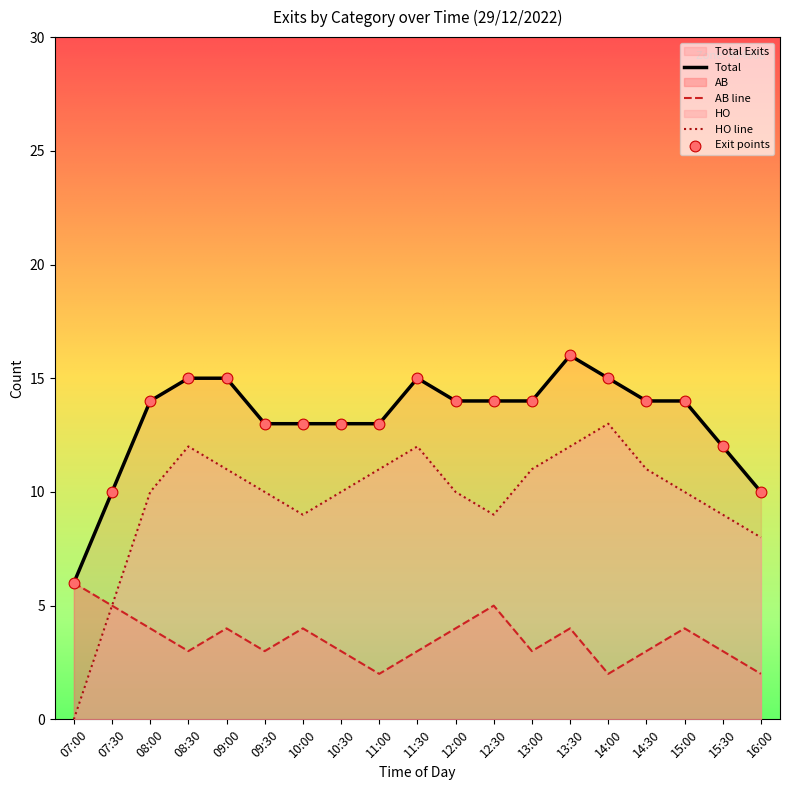

Which series contains the lowest Y value?

HO line